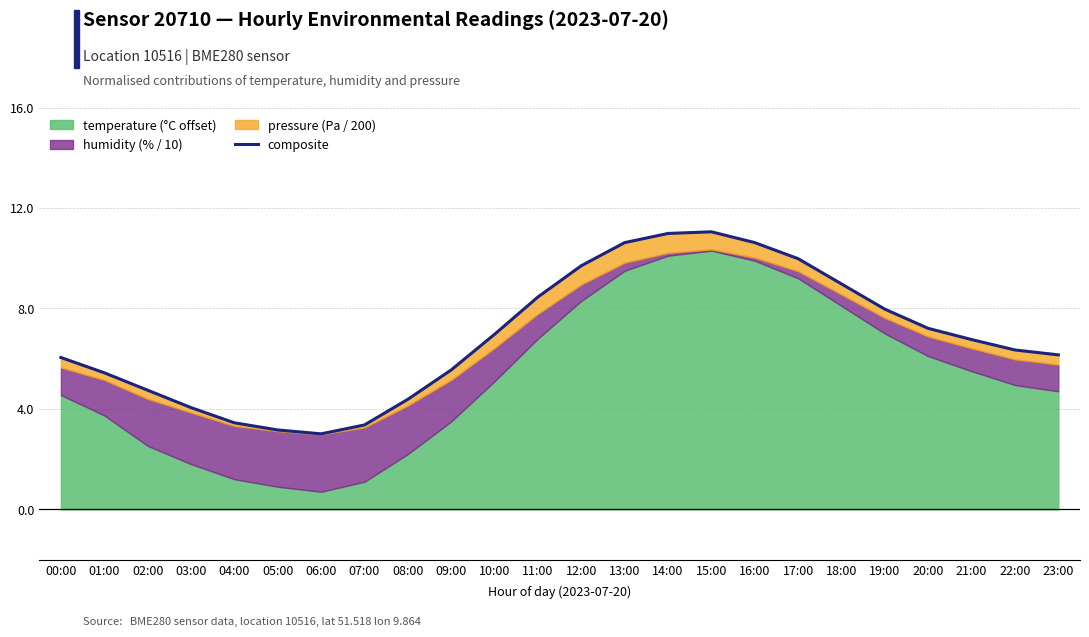

Rank the categories by value from lowest to highest.

06:00, 05:00, 07:00, 04:00, 03:00, 08:00, 02:00, 01:00, 09:00, 00:00, 23:00, 22:00, 21:00, 10:00, 20:00, 19:00, 11:00, 18:00, 12:00, 17:00, 16:00, 13:00, 14:00, 15:00